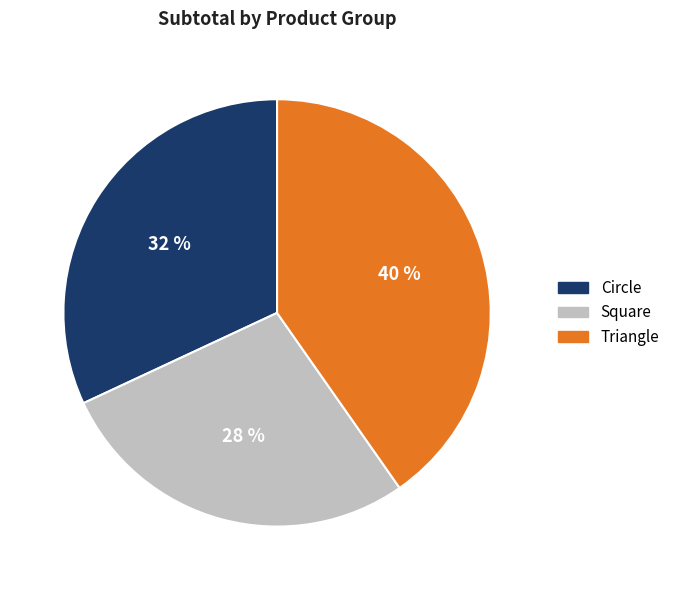

Between Square and Triangle, which is larger?

Triangle